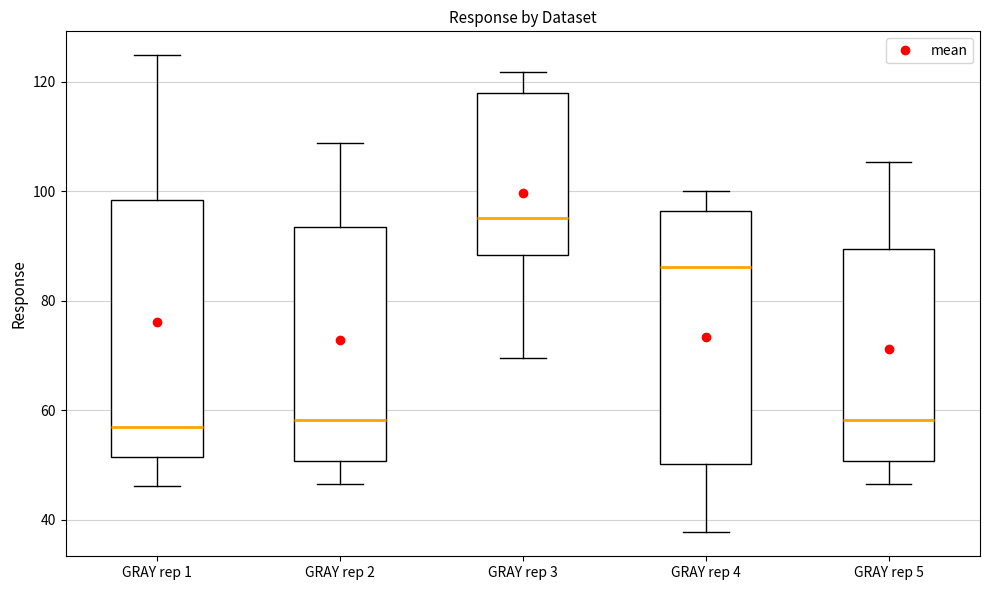

Where does the median line of the box for GRAY rep 3 sit on the y-axis? The values are not printed on the chart, so give them approximately, as read against the axis.

96